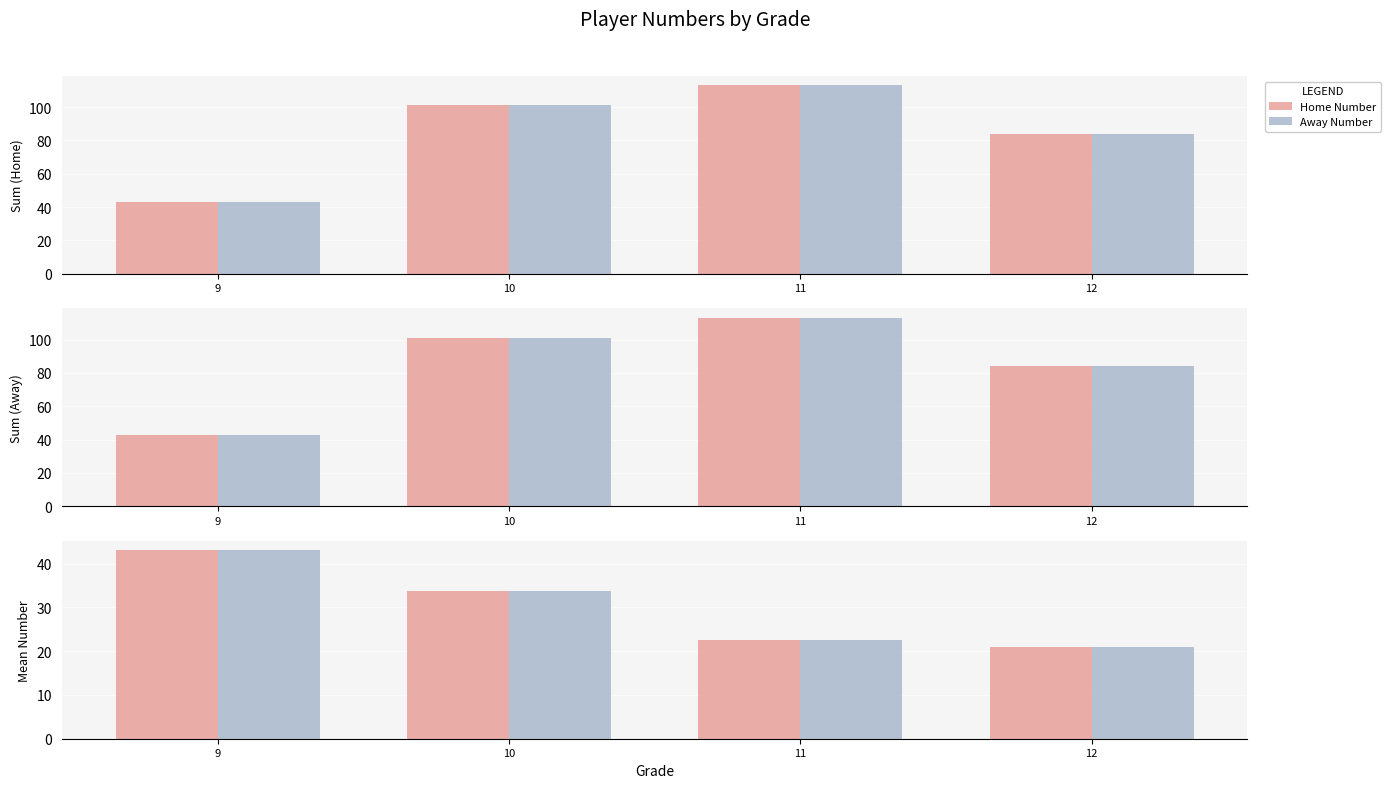

At how many categories does at least one series exceed 28?

2